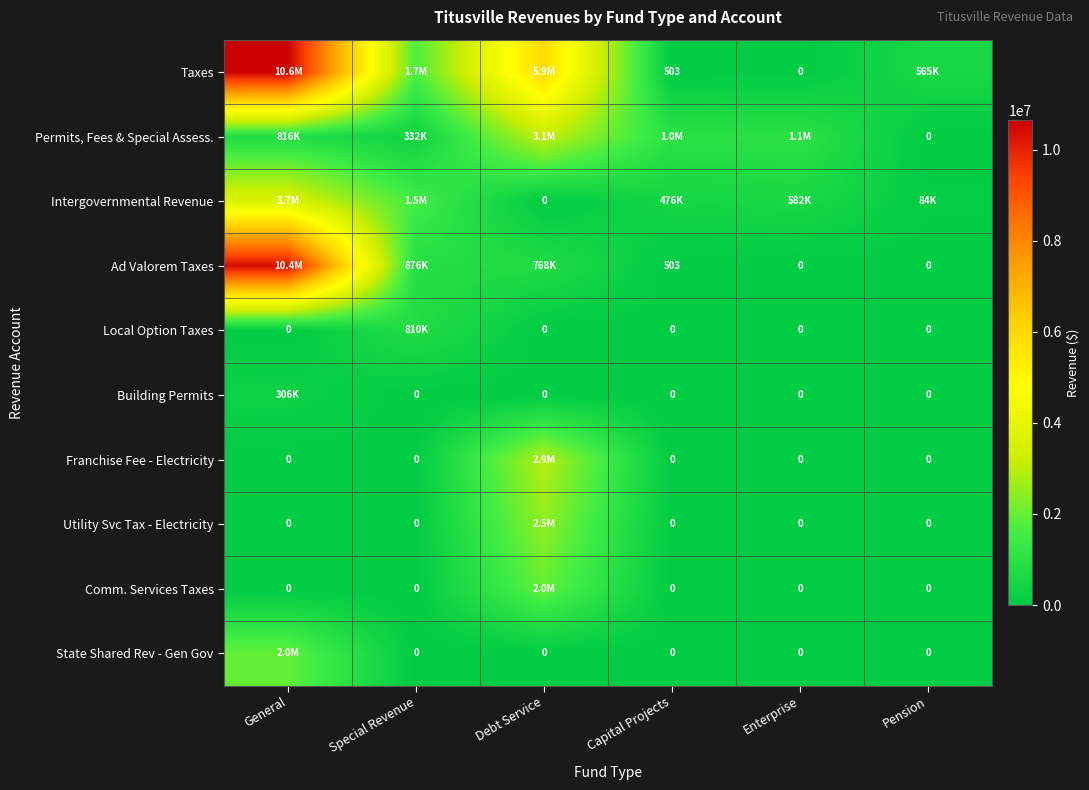

What is the difference between the Franchise Fee - Electricity values at General and Debt Service?

2925336